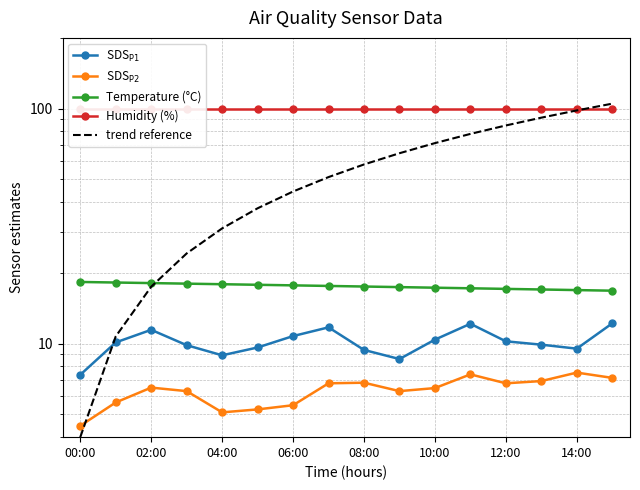

What is the spread (max minus min) of values at 15?

97.8